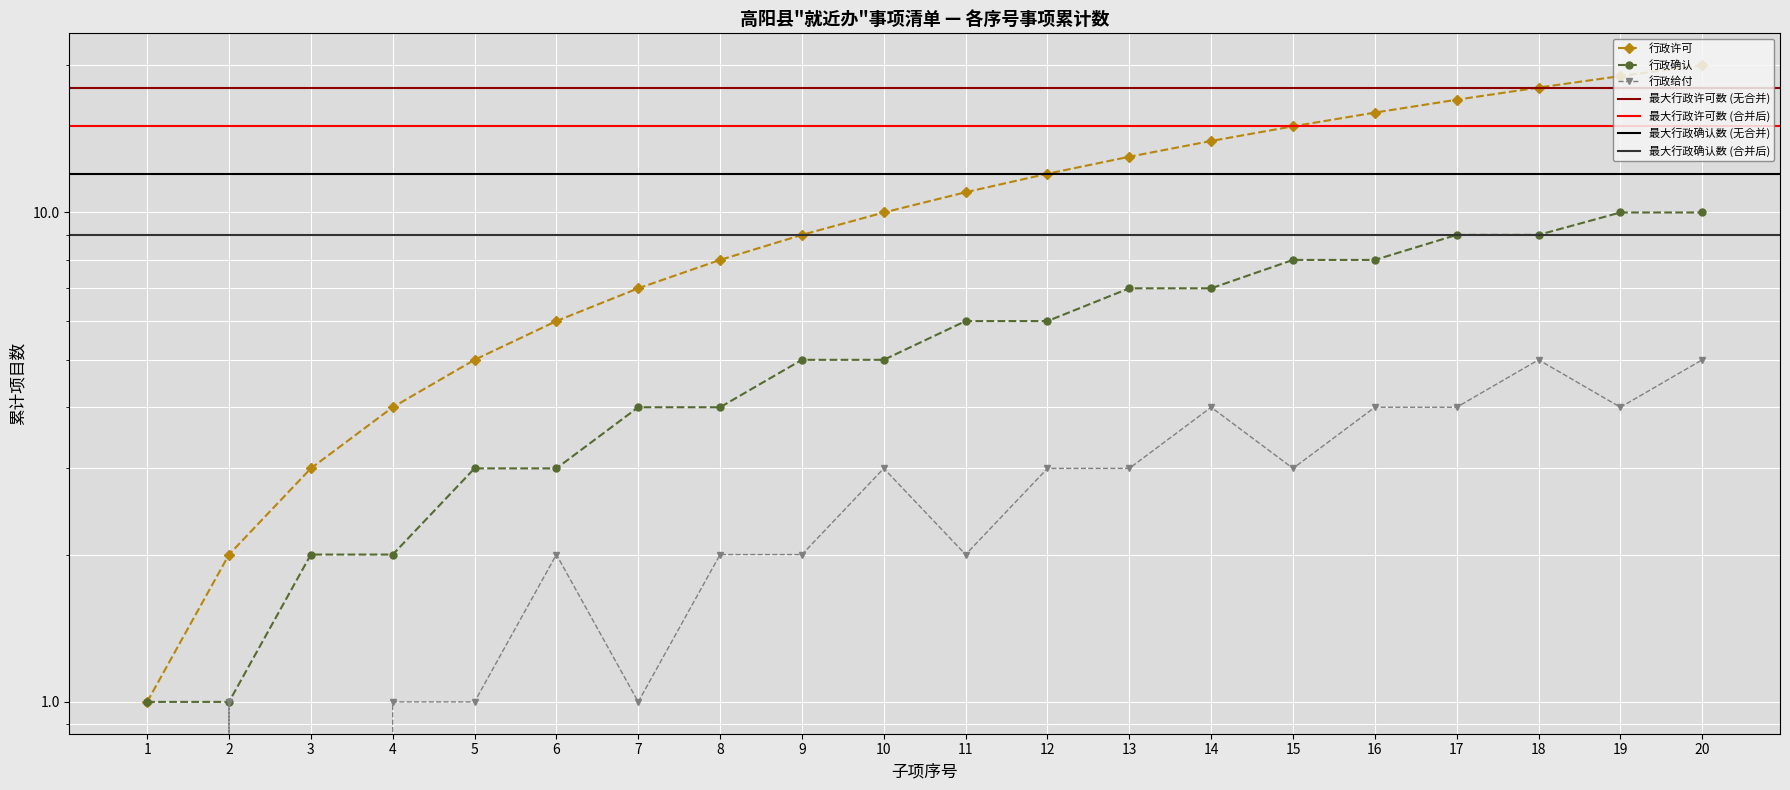

What is the difference between the 行政确认 values at 15 and 17?

1